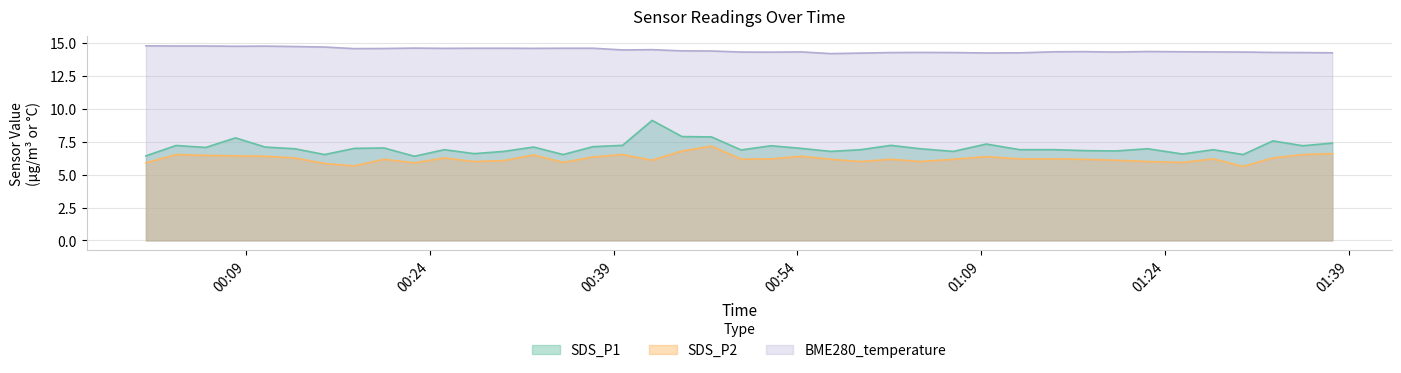

At how many categories does at least one series exceed 11?

40